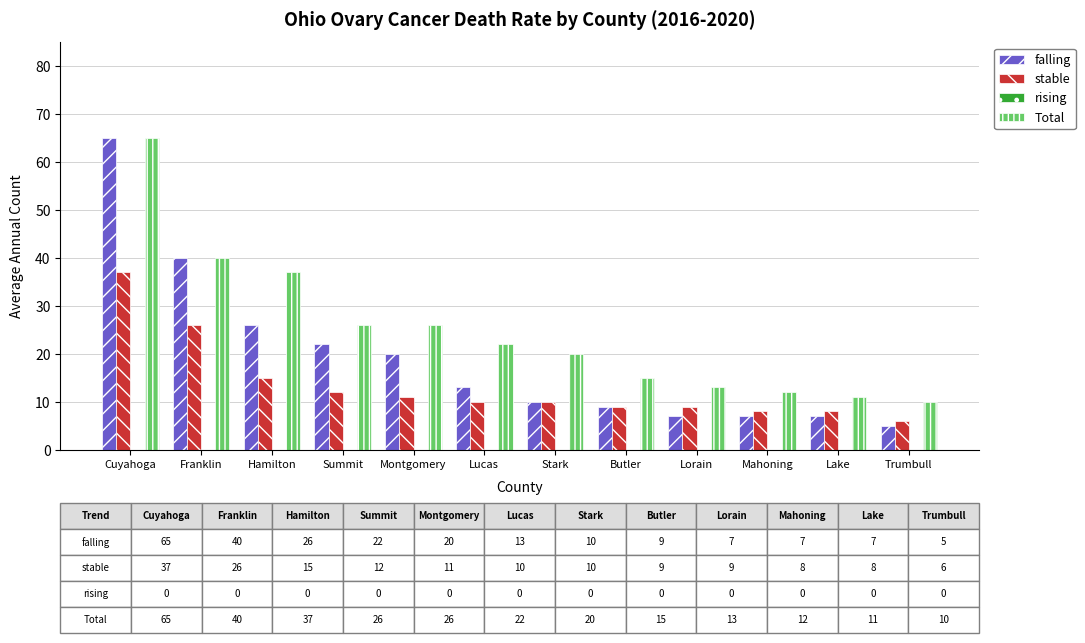

Which series has the widest spread of values?

falling